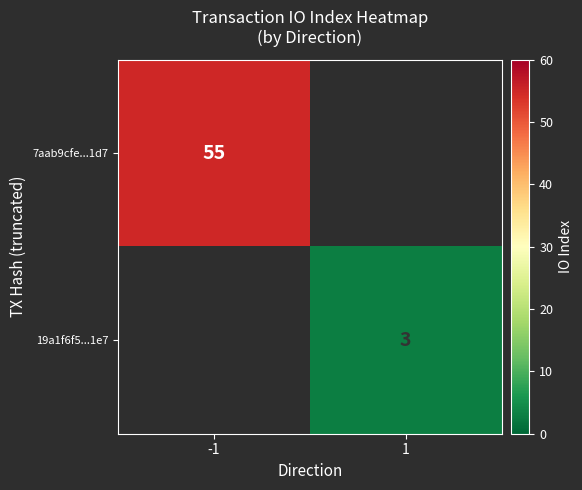

True or false: 7aab9cfe...1d7 has a value of 55 at -1.

True